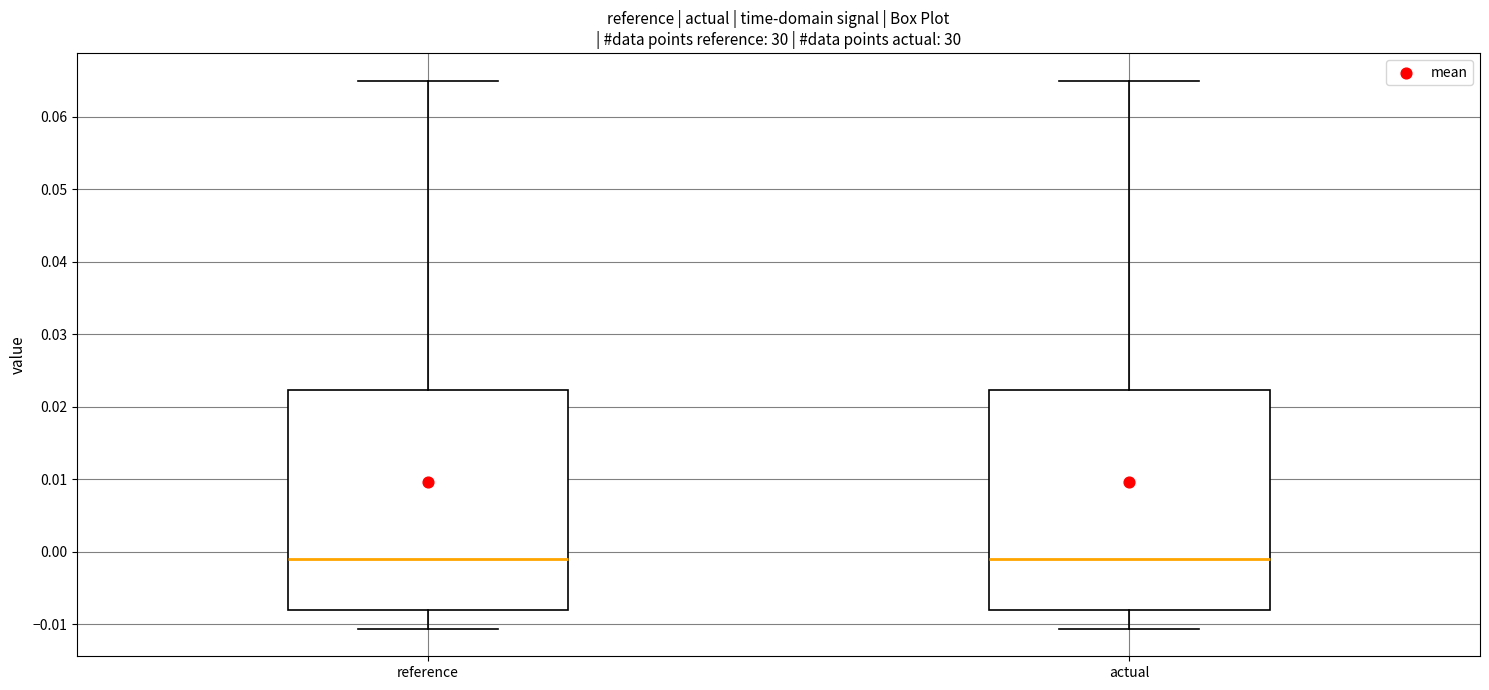

Where does the median line of the box for reference sit on the y-axis? The values are not printed on the chart, so give them approximately, as read against the axis.

-0.001